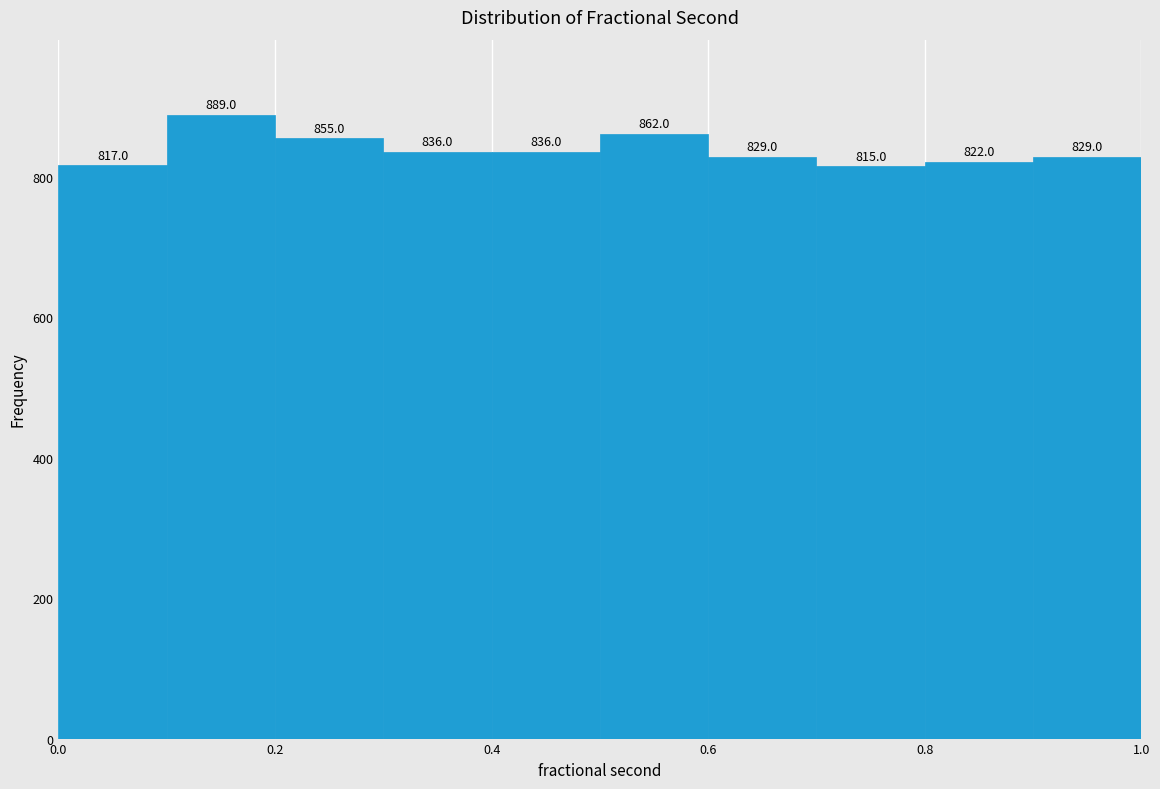

Reading left to right, list every bar in this chart as the range it spans on the x-axis followed by its height.

0.0 to 0.1: 817.0
0.1 to 0.2: 889.0
0.2 to 0.3: 855.0
0.3 to 0.4: 836.0
0.4 to 0.5: 836.0
0.5 to 0.6: 862.0
0.6 to 0.7: 829.0
0.7 to 0.8: 815.0
0.8 to 0.9: 822.0
0.9 to 1.0: 829.0